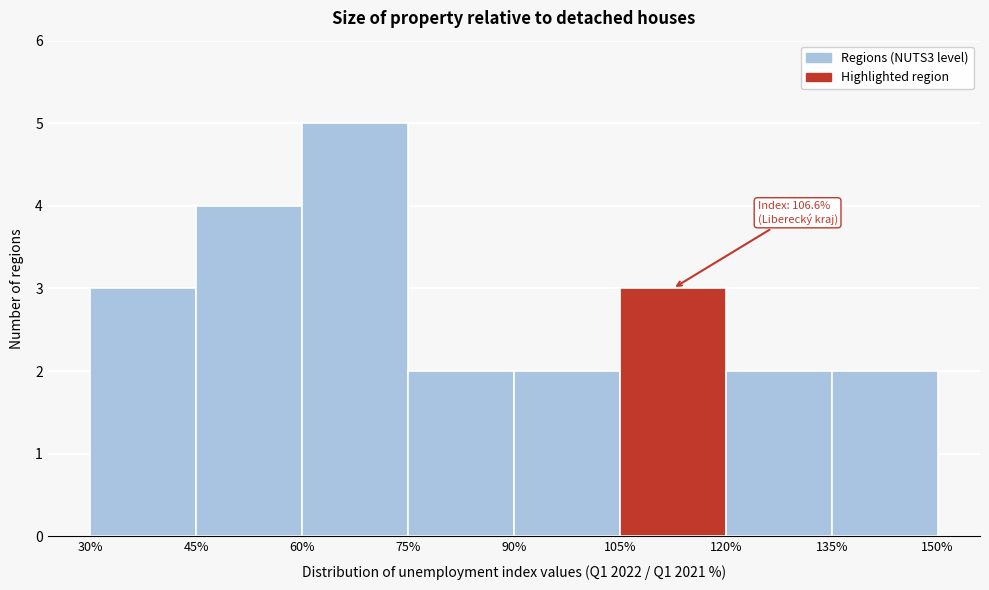

Which range on the x-axis has the tallest bar?

60% to 75%